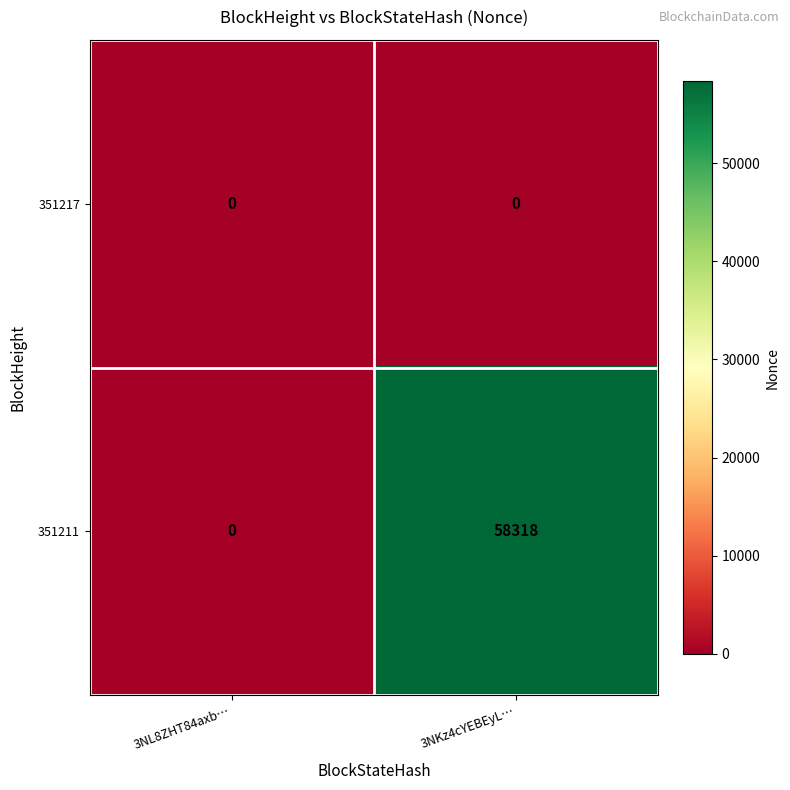

Reading left to right, list all the values displayed in this chart.

351217: 0	0
351211: 0	58318